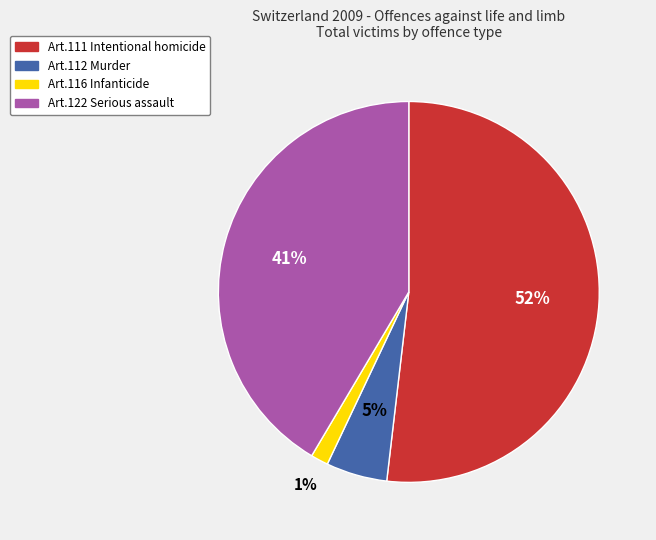

Does any single category account for the majority?

Yes